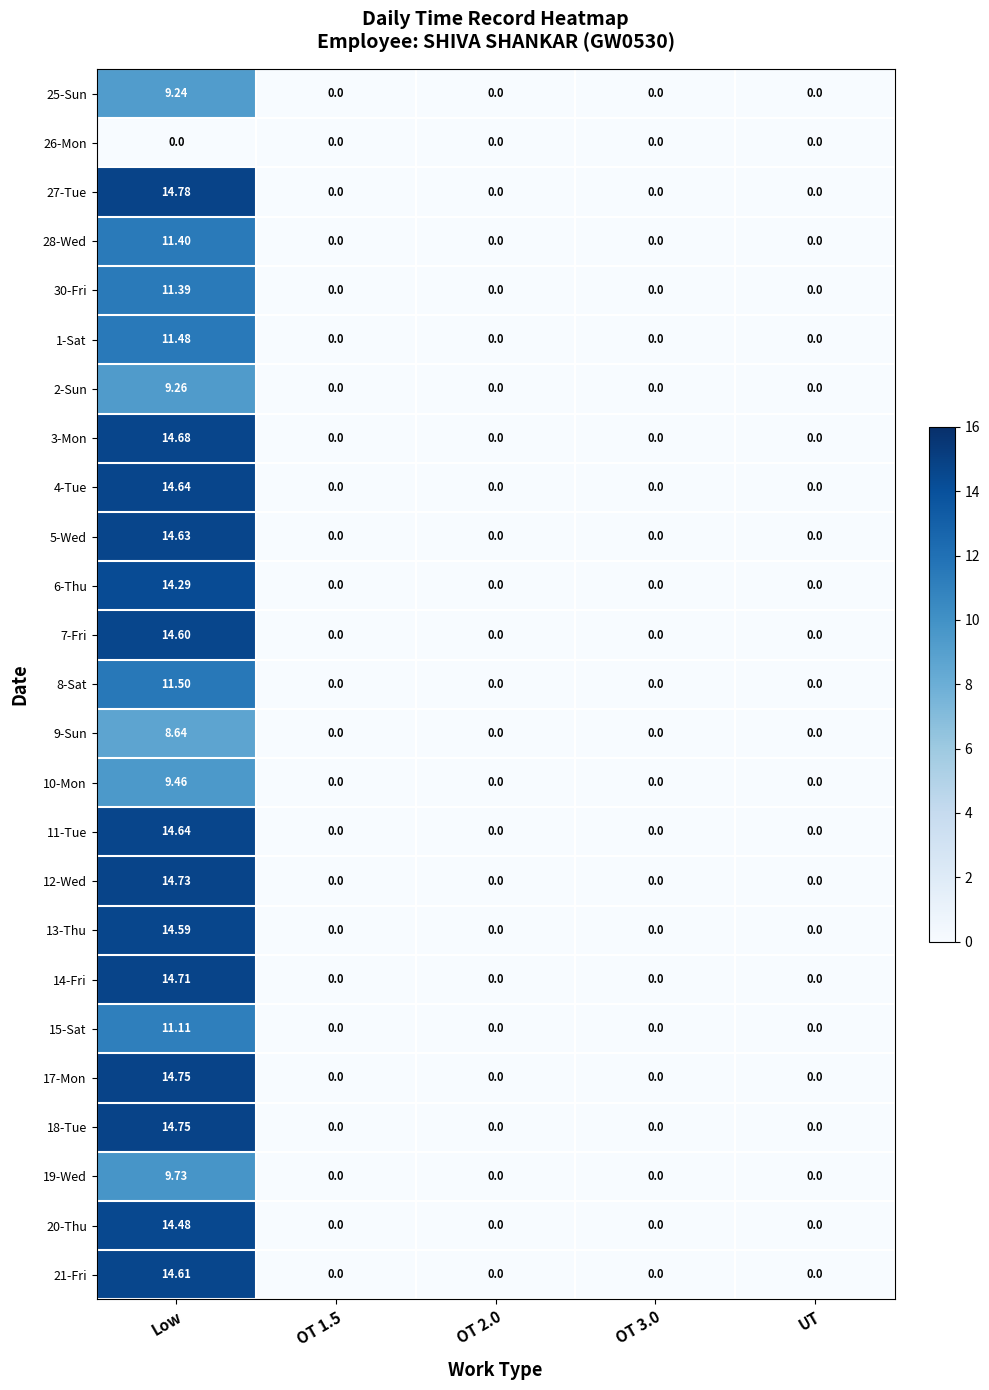

Is the value of 13-Thu at Low greater than the value of 5-Wed at Low?

No